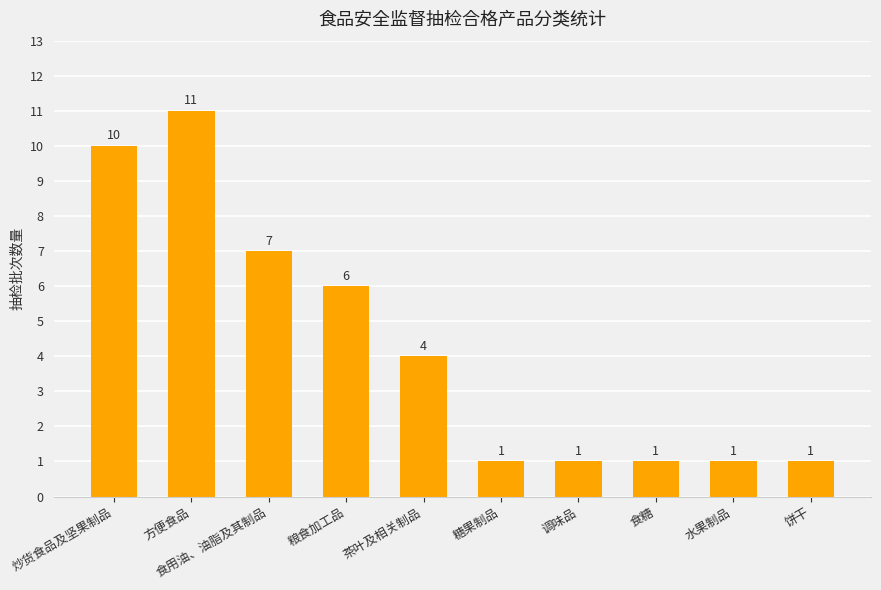

How many values are between 1 and 7?

8